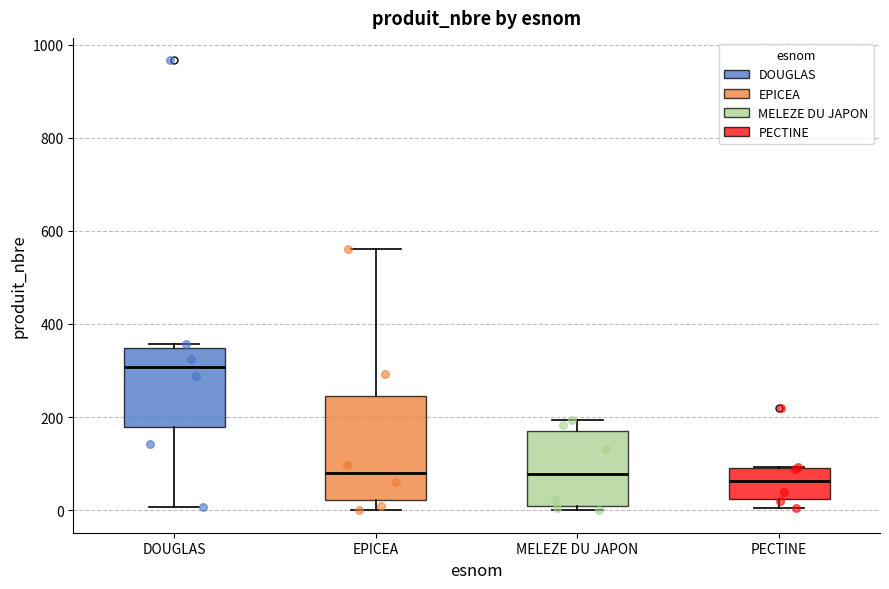

Reading left to right, read every box against the y-axis: the position of its median line, the range the box covers, and the ends of its whiskers. The values are not printed on the chart, so give them approximately, as read against the axis.

DOUGLAS: median 300, box 180 to 340, whiskers 0 to 360
EPICEA: median 80, box 20 to 240, whiskers 0 to 560
MELEZE DU JAPON: median 80, box 0 to 180, whiskers 0 (just below the box's lower edge) to 200
PECTINE: median 60, box 20 to 100, whiskers 0 to 100